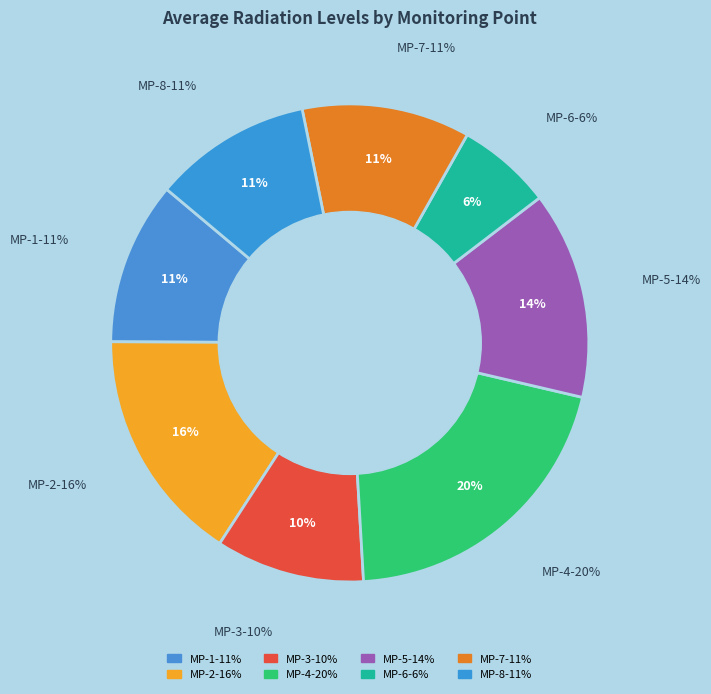

Count the number of slices in the pie.

8